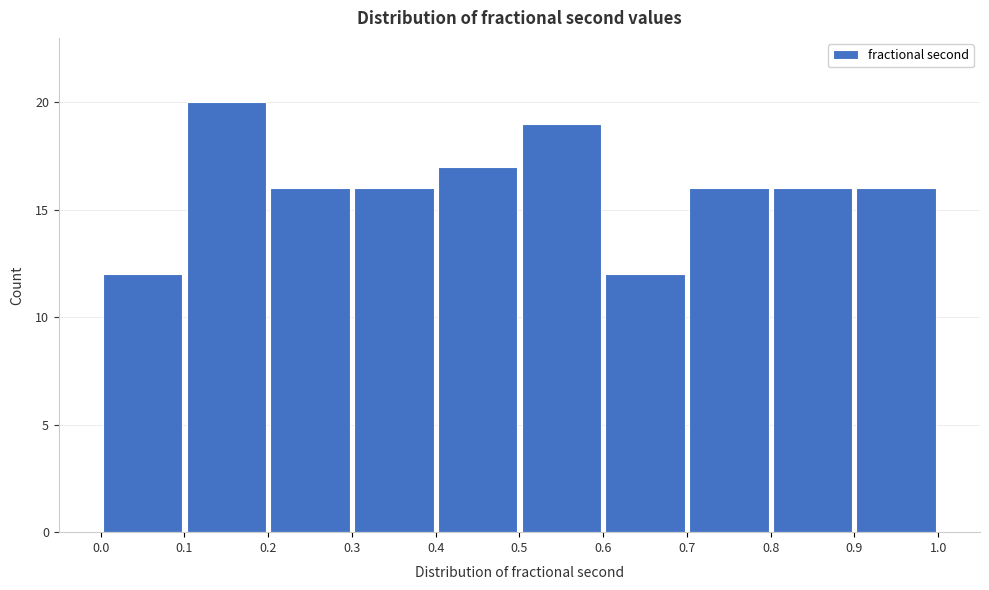

How tall is the bar that spans 0.2 to 0.3 on the x-axis? The values are not printed on the chart, so give them approximately, as read against the axis.

16